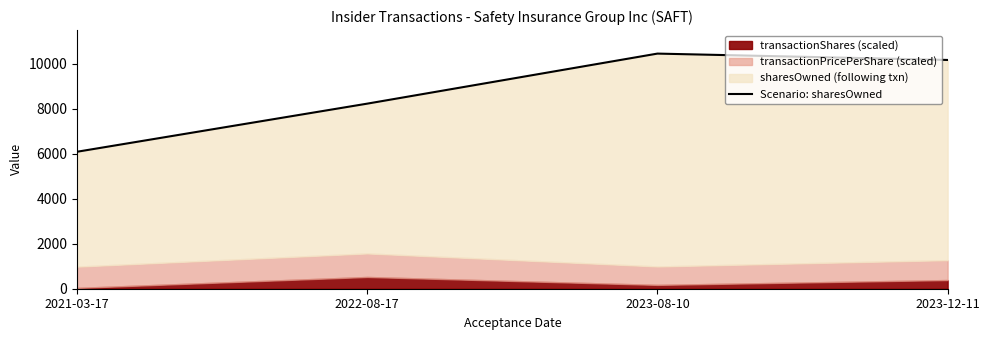

Where is the data nearest to the value 8264?

2022-08-17